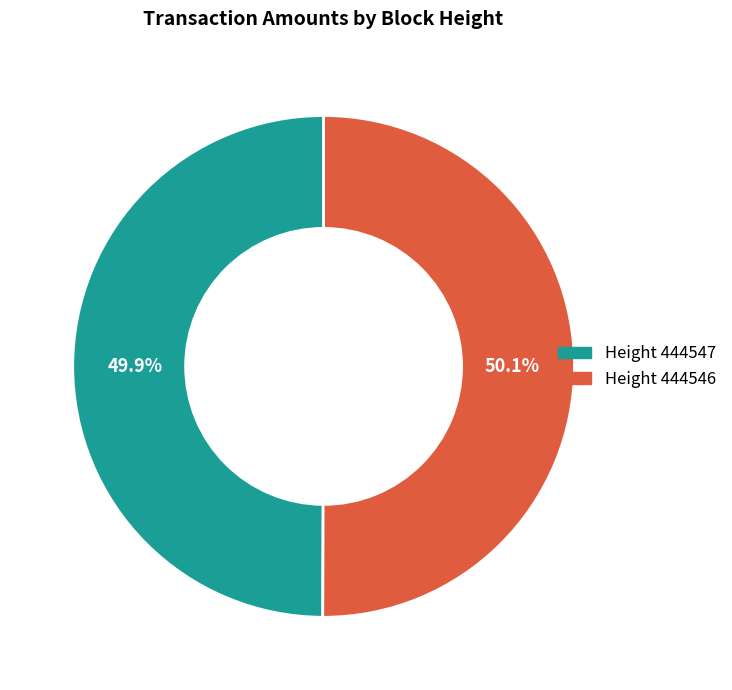

Is there any slice that represents more than half of the pie?

Yes